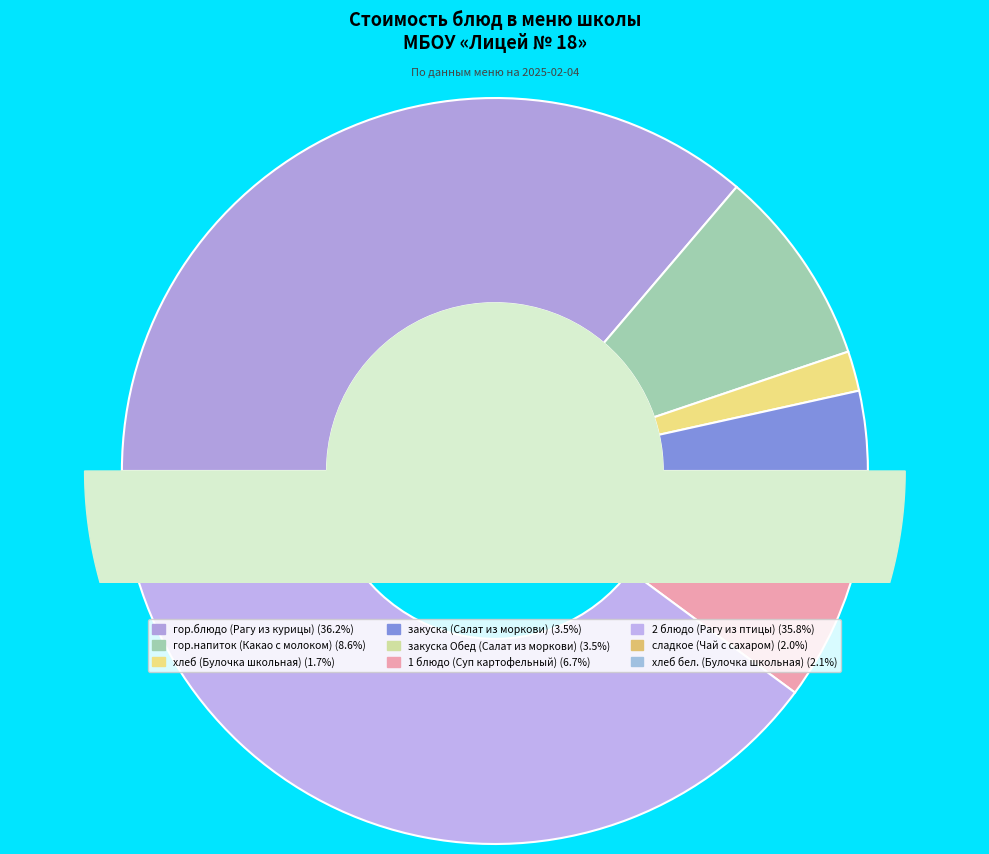

What percentage do хлеб бел. (Булочка школьная) and 2 блюдо (Рагу из птицы) together represent?

37.9%